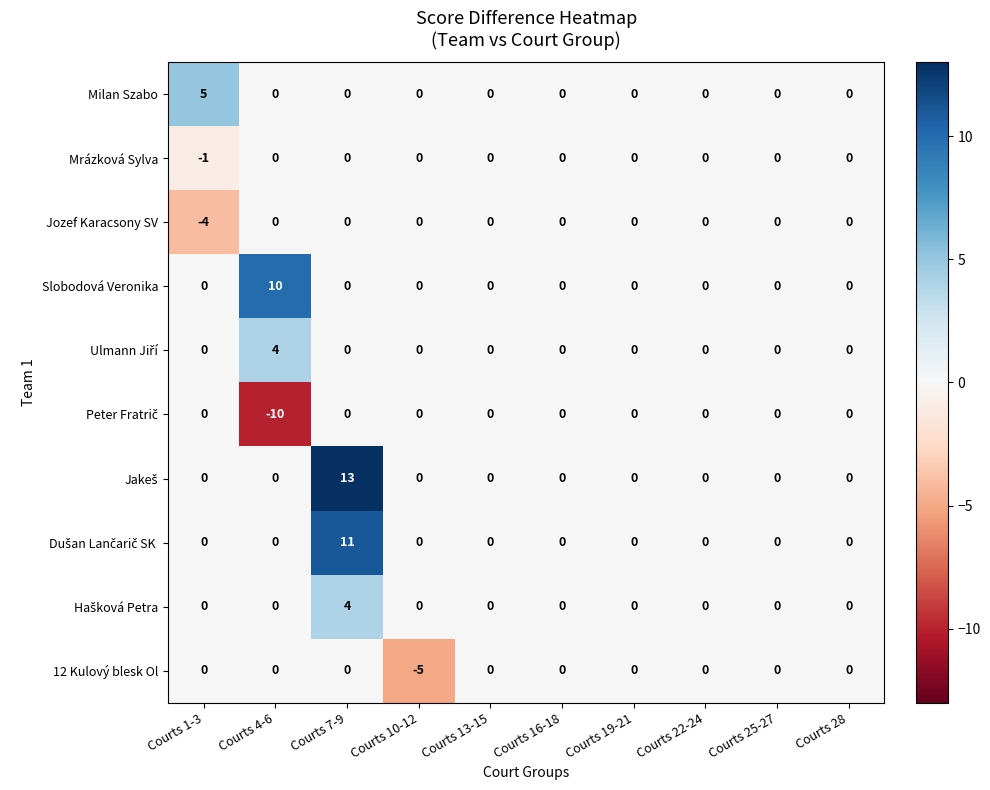

What is the total value across all series at Courts 7-9?

28